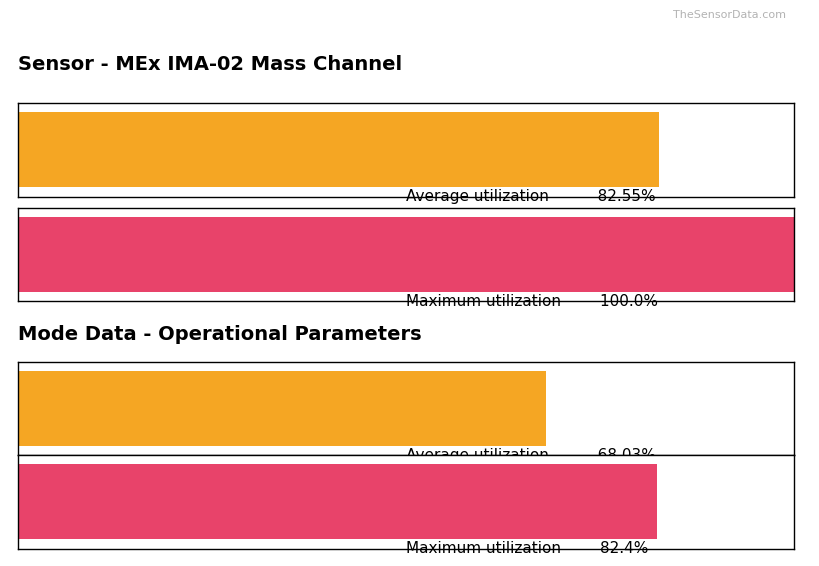

Are the bars grouped side by side (vs. stacked)?

Yes